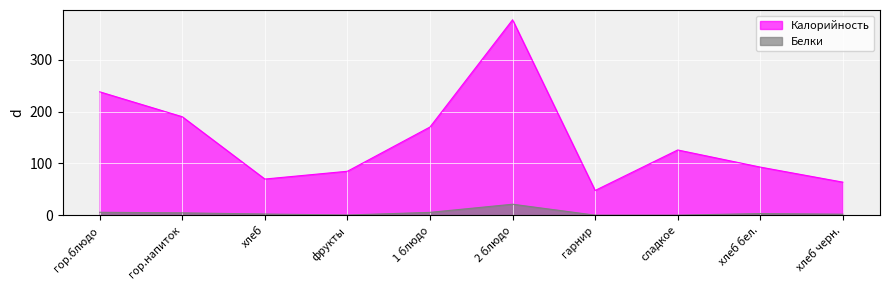

How many data points in Калорийность are less than 126?

5